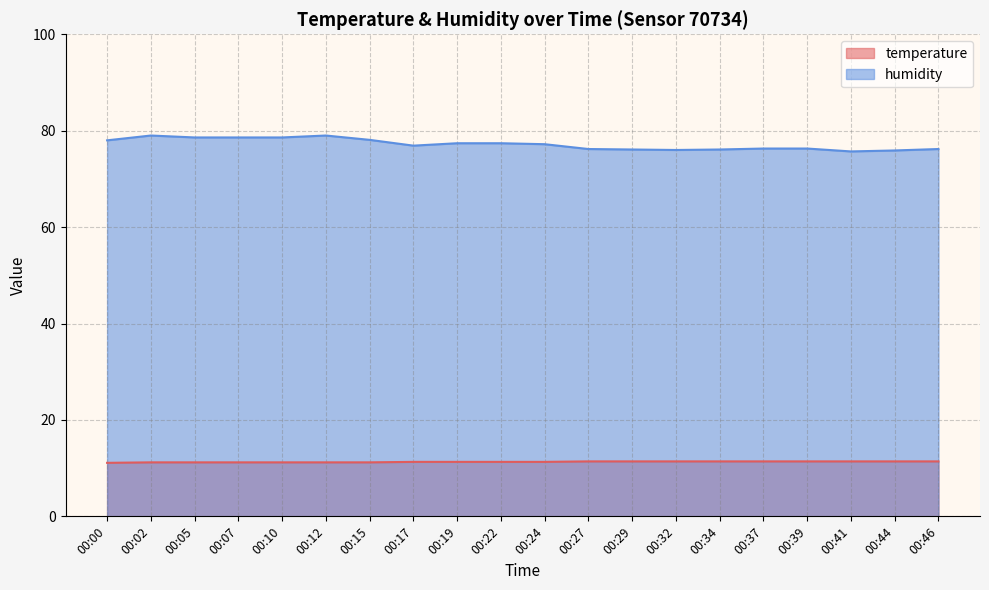

At how many categories does at least one series exceed 76?

17